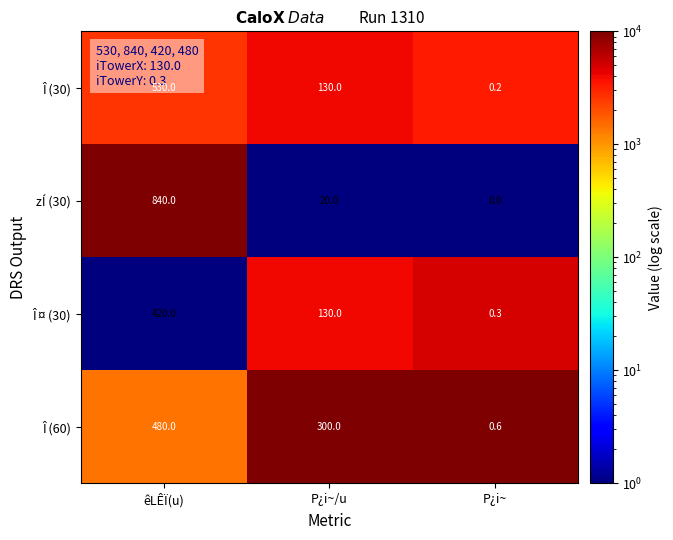

What is the sum of the Î ¤ (30) values at êLÊÏ(u) and P¿i~?

420.3